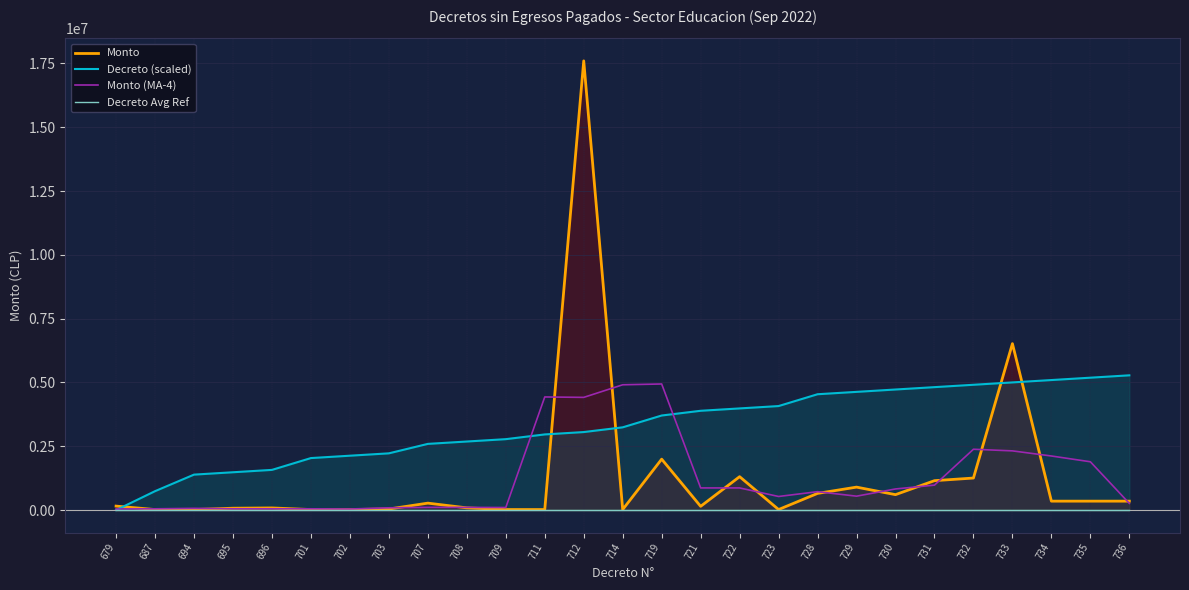

What are all the series names shown in the legend?

Monto, Decreto (scaled), Monto (MA-4), Decreto Avg Ref